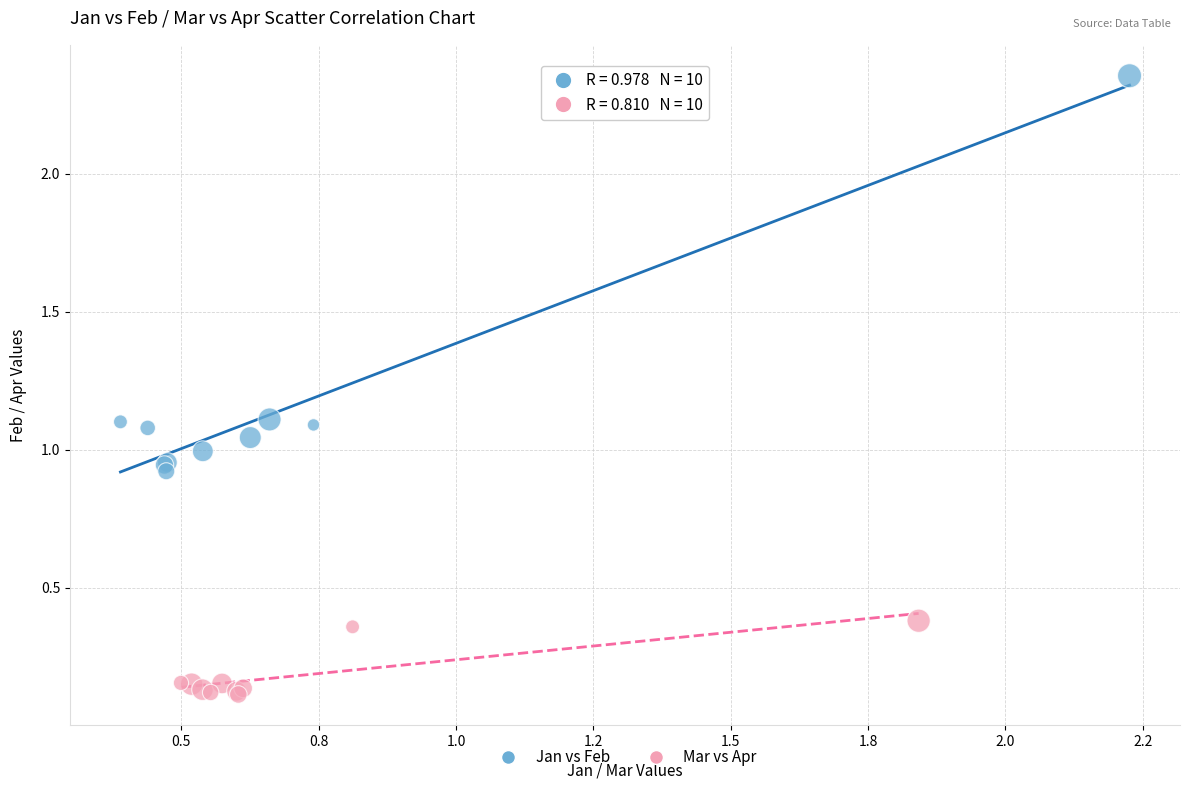

What are all the series names shown in the legend?

Jan vs Feb, Mar vs Apr